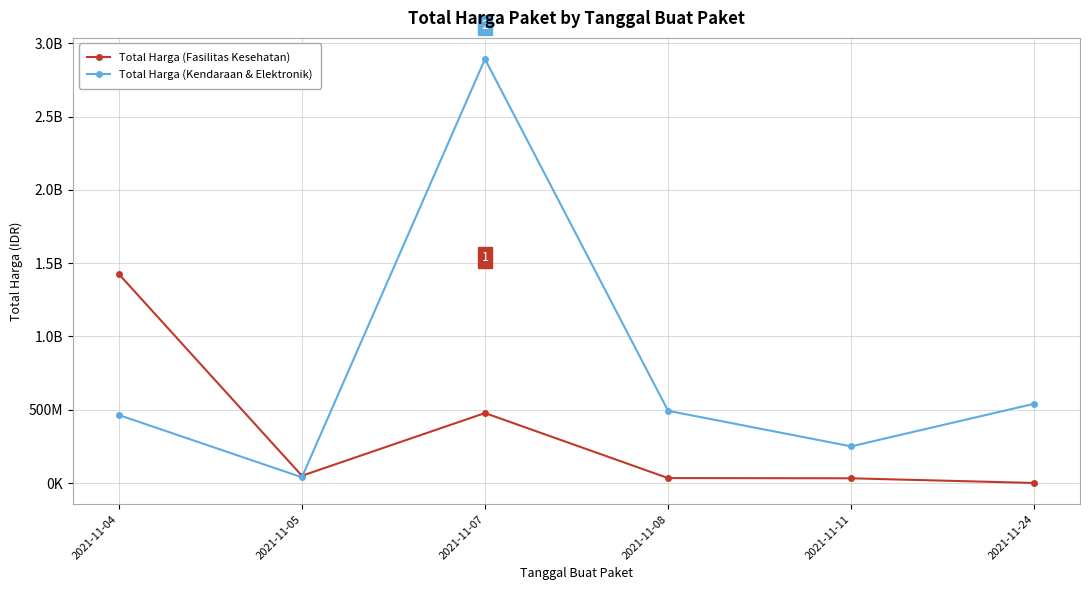

The value of Total Harga (Kendaraan & Elektronik) at 2021-11-05 is 62773274. True or false?

False